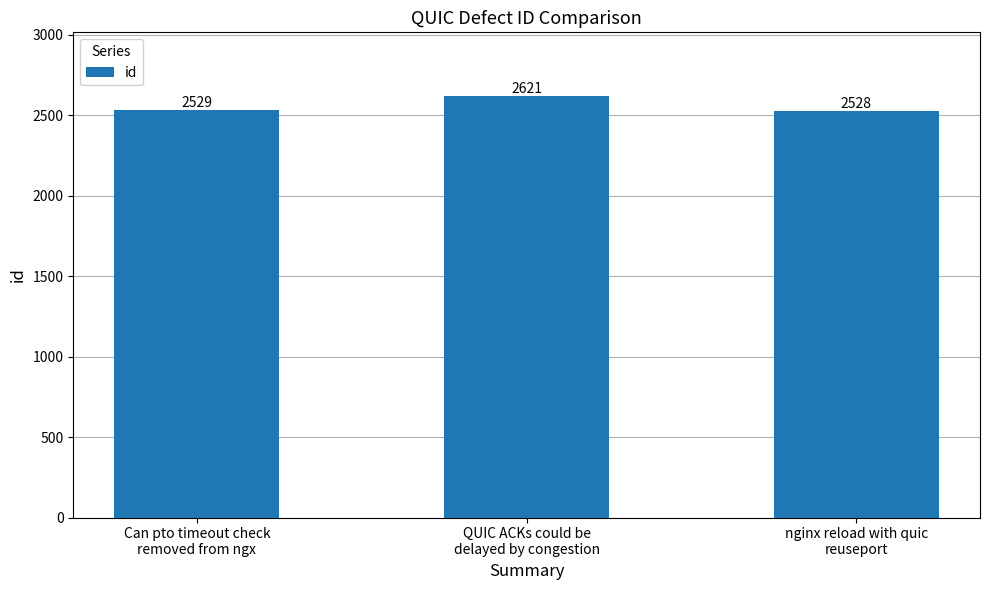

What is the label of the 3rd bar from the right?

Can pto timeout check
removed from ngx